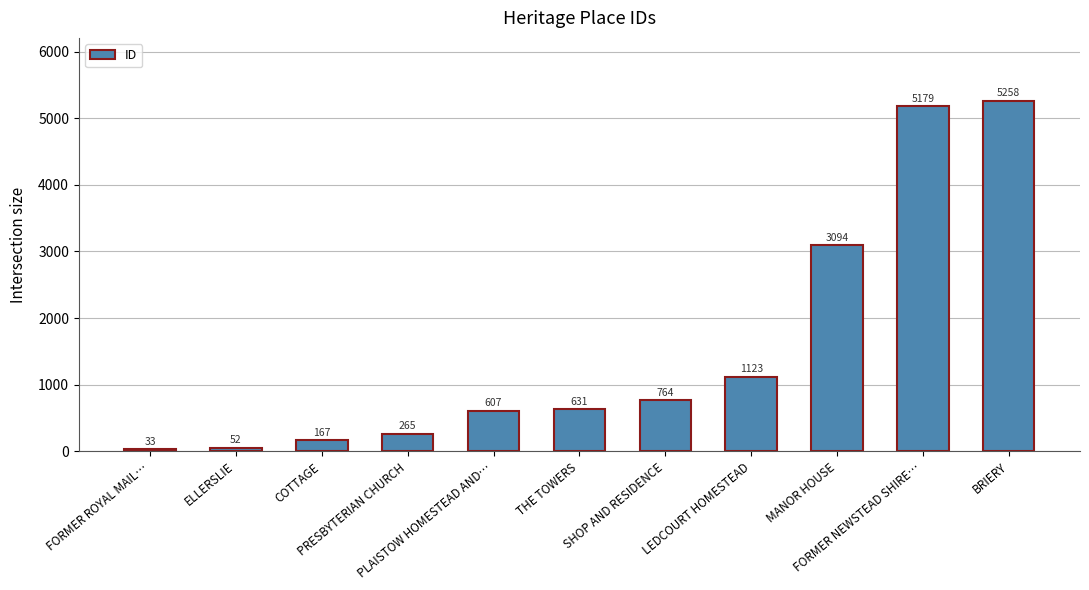

What is the greatest value displayed?

5258